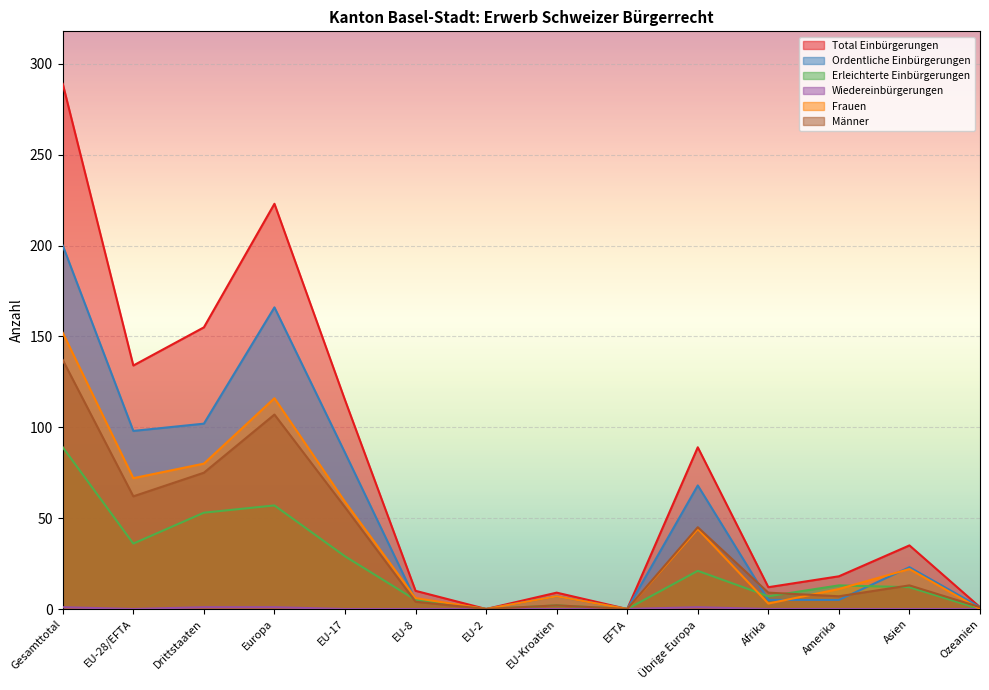

What is the sum of all Frauen values?

572